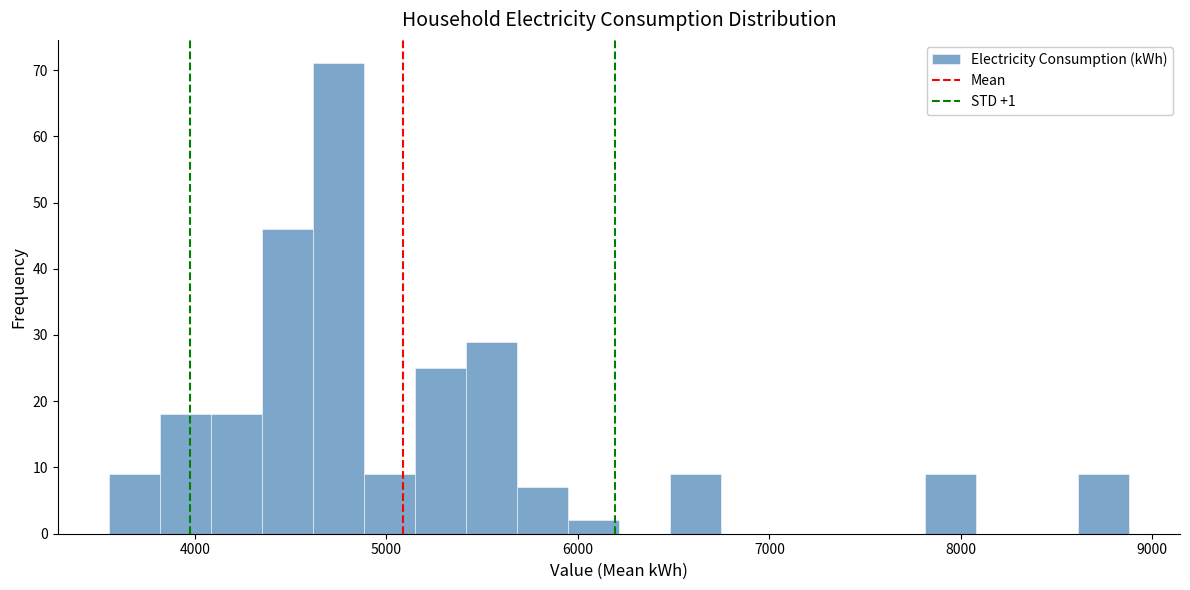

Read against the x-axis, roughly where is the centre of the tallest bar?

4700